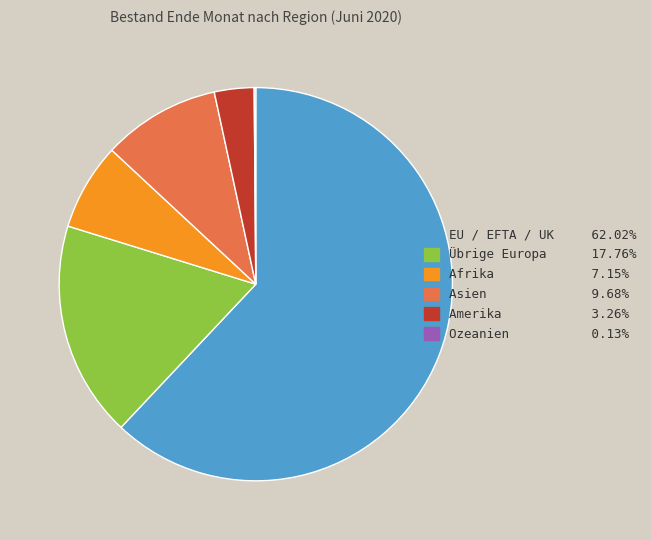

Which has a higher value, Asien or Afrika?

Asien